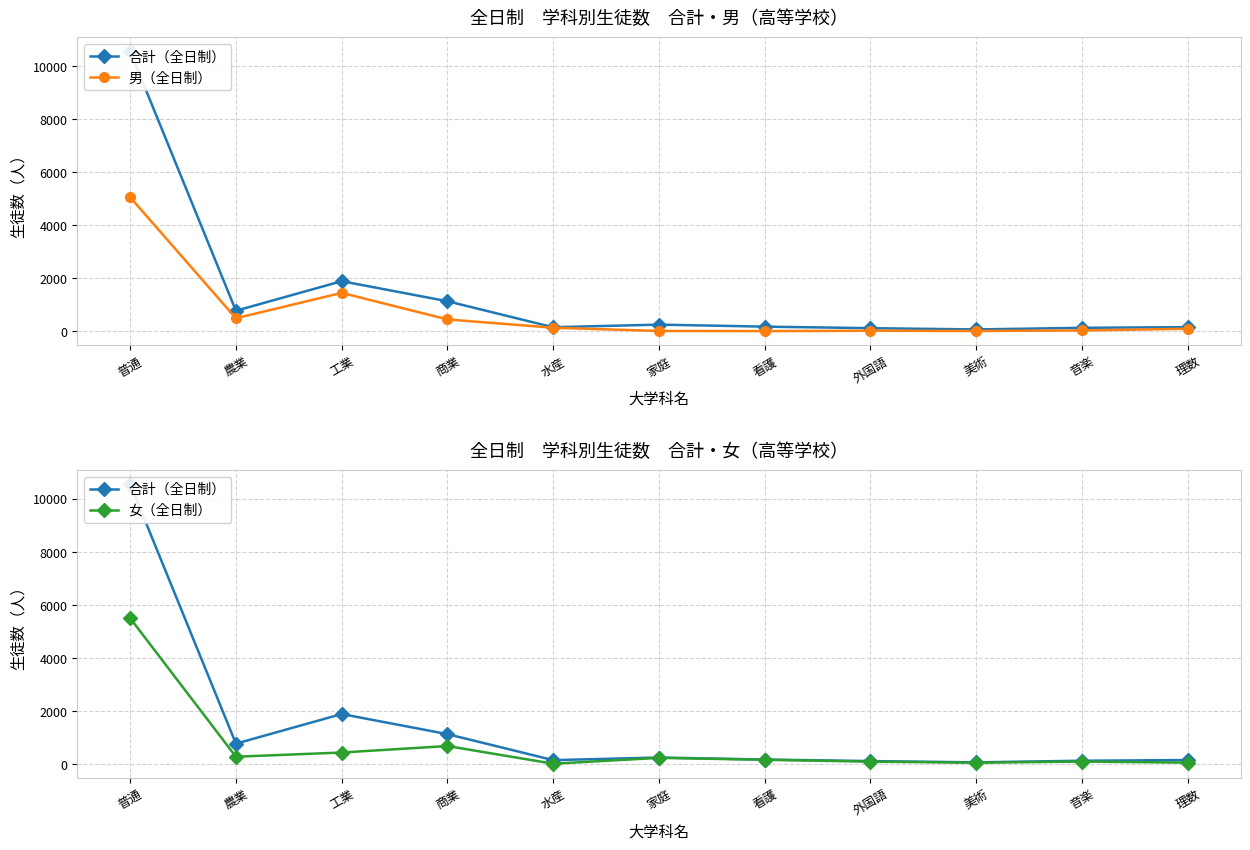

True or false: 合計（全日制） and 男（全日制） cross at least once.

False